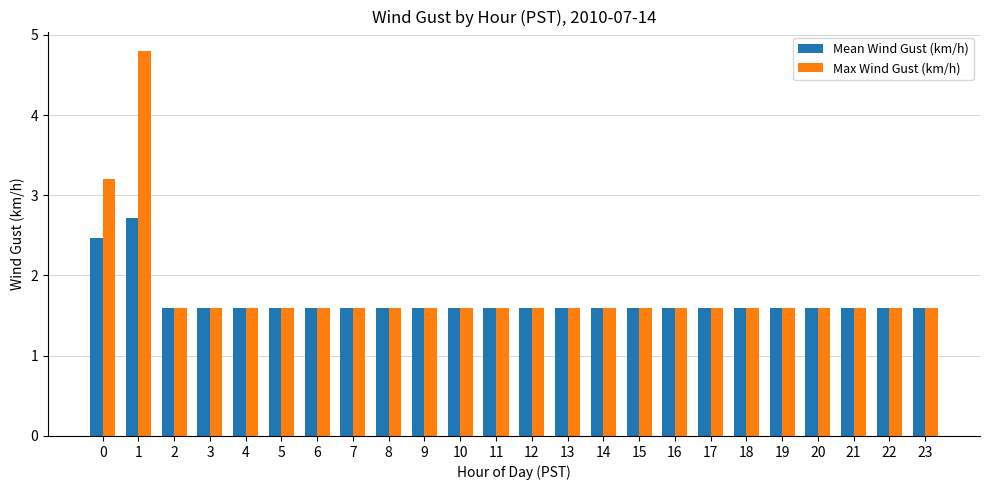

What is the minimum value for Max Wind Gust (km/h)?

1.6